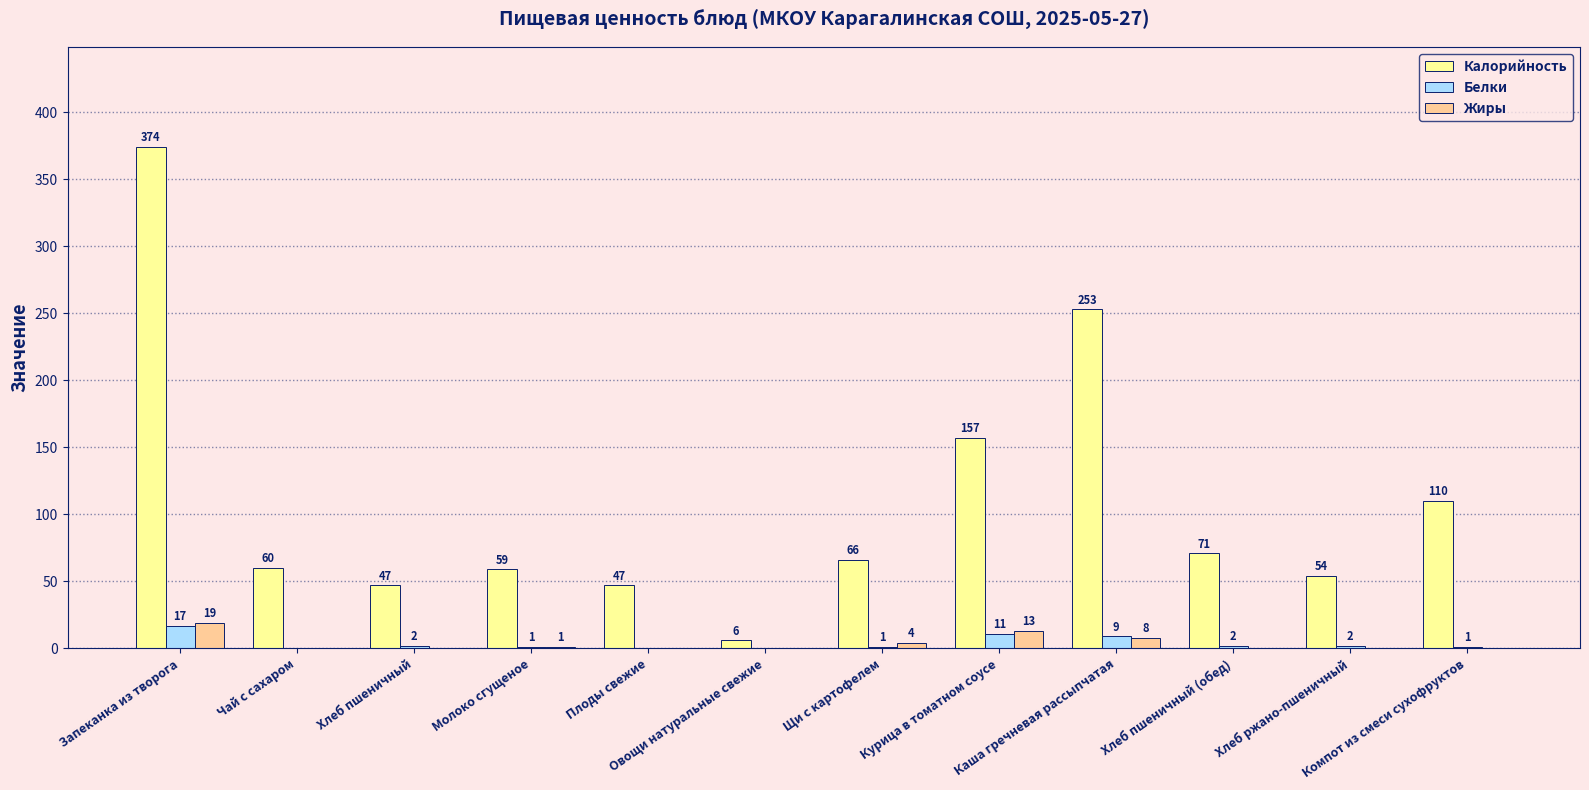

What is the highest value of the Жиры series?

19